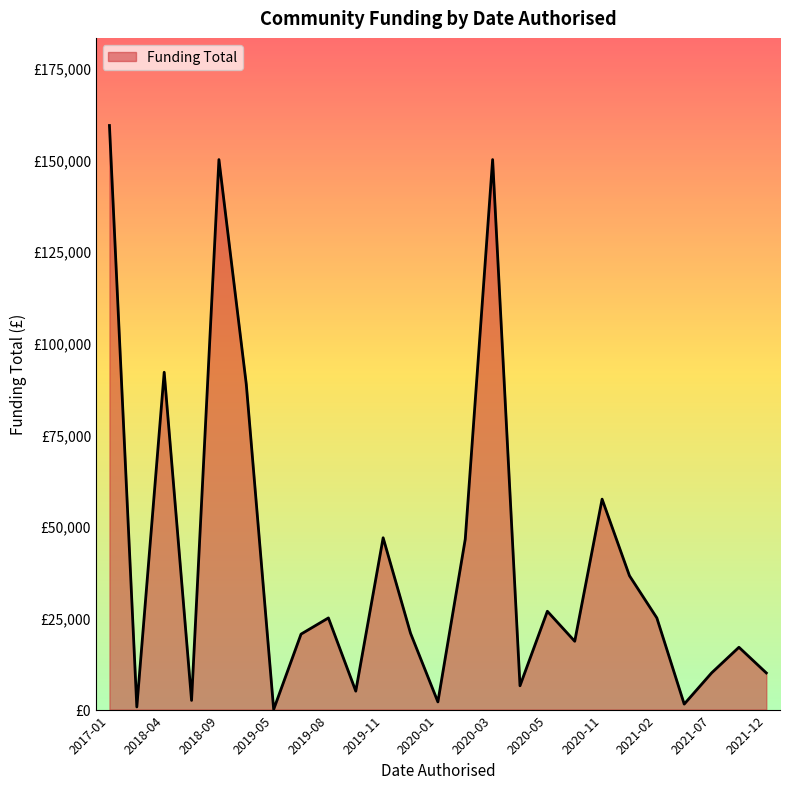

Does the chart display data point markers on the line(s)?

No